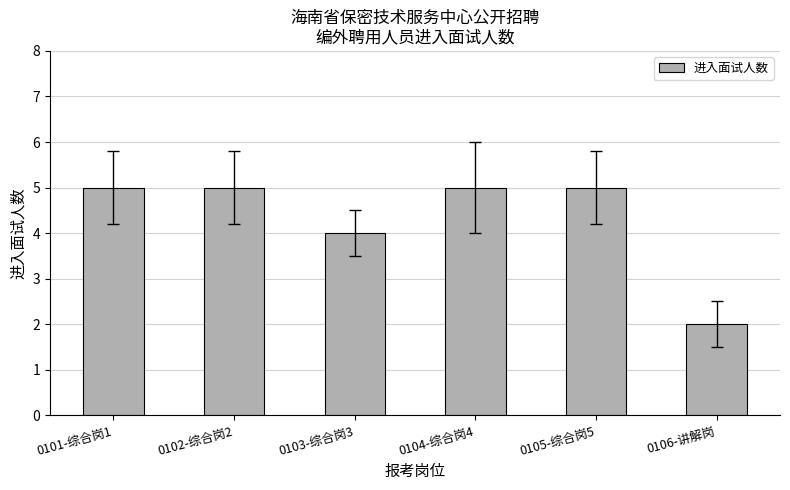

What is the difference between the maximum and minimum values?

3